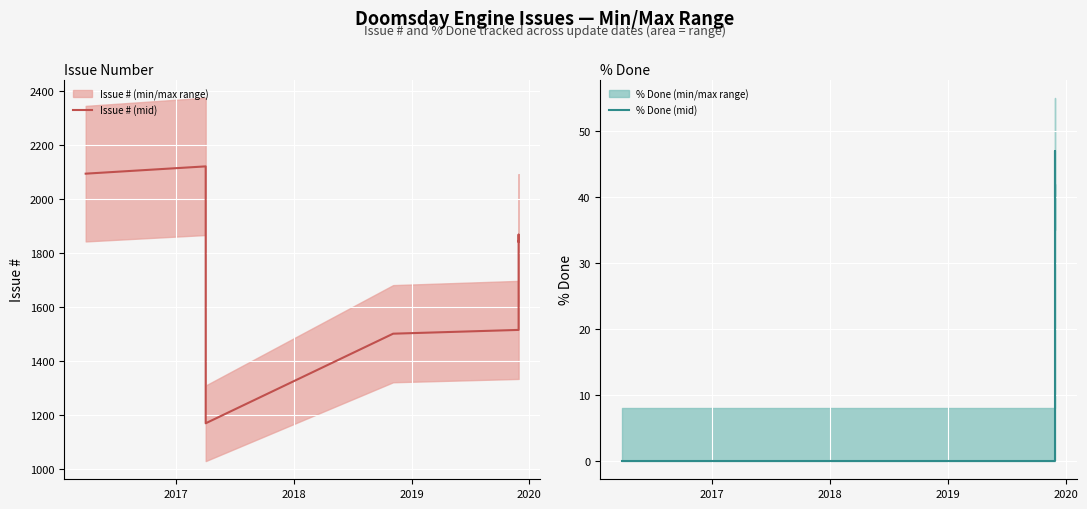

What is the difference between the maximum and minimum values in the Issue # (mid) series?

952